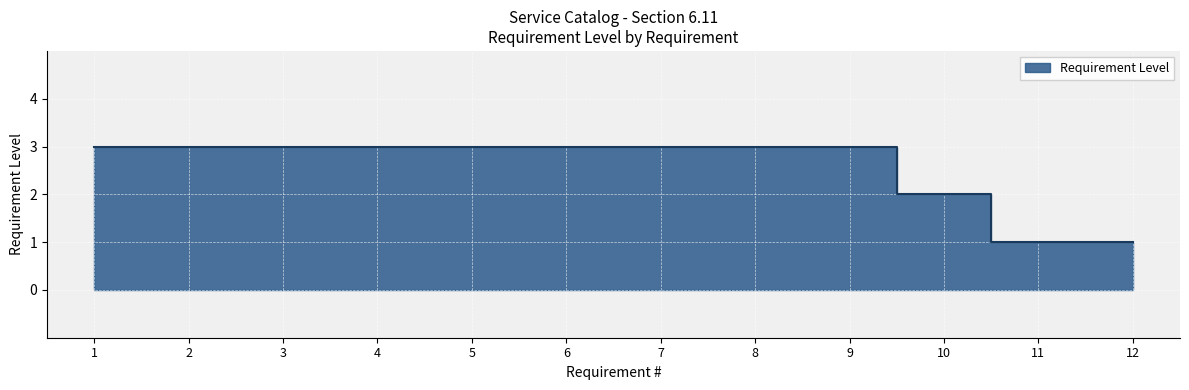

Is it true that the value at 6 is 3?

True